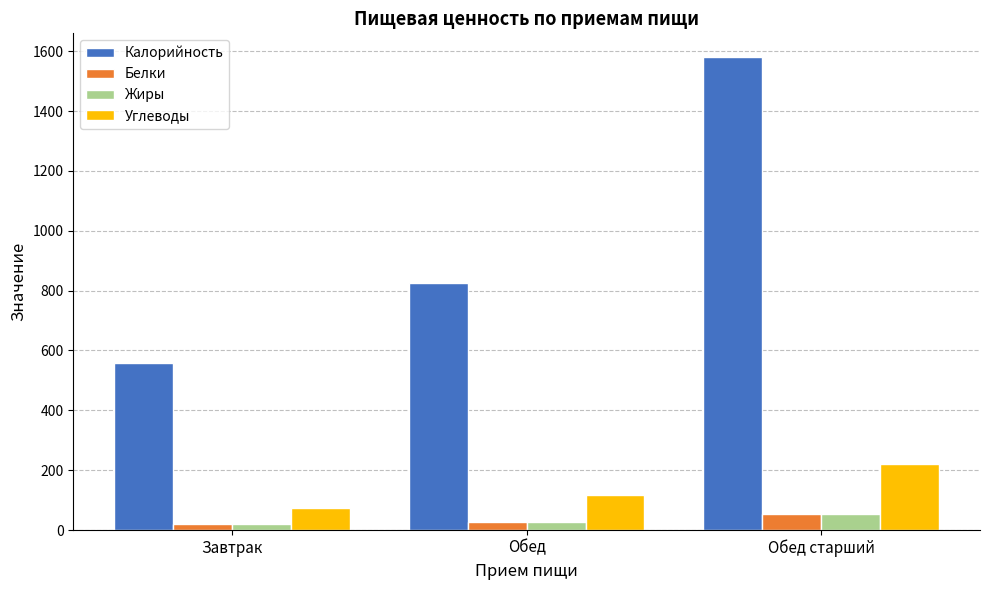

What is the sum of all Жиры values?

99.4